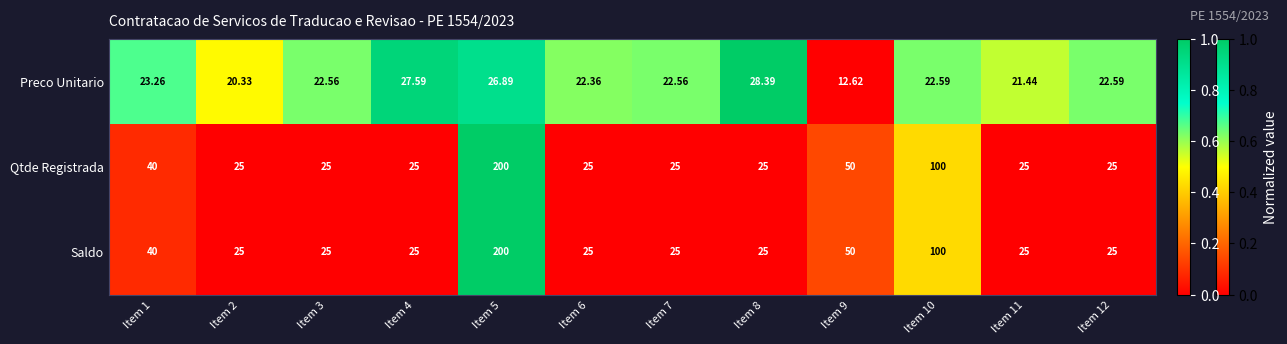

Which series changed the most between Item 3 and Item 4?

Preco Unitario